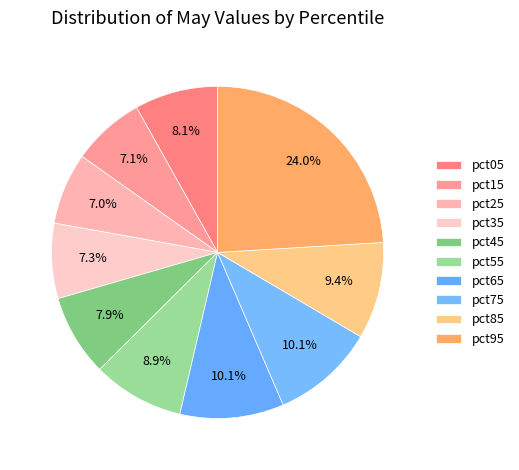

Is it true that pct15 is 7% of the pie?

True